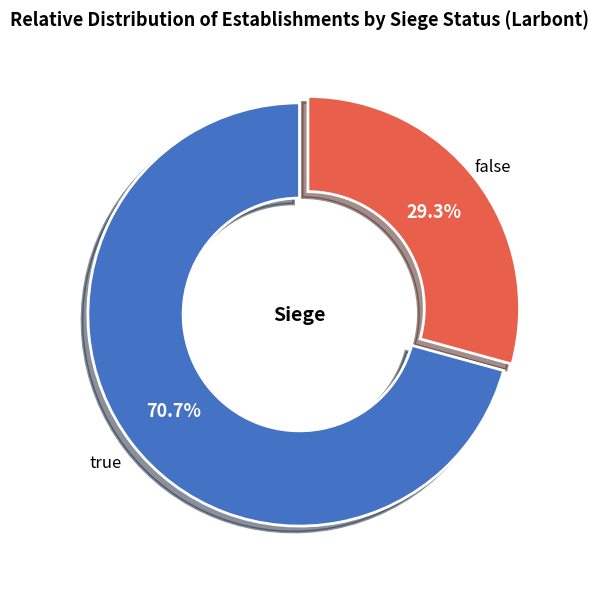

Is there a majority slice in this chart?

Yes